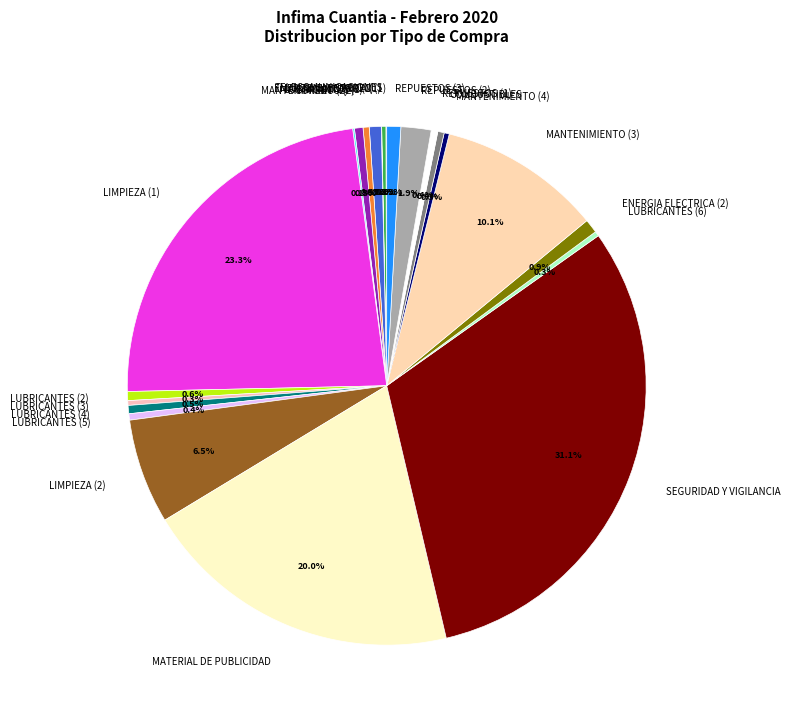

What percentage do COMBUSTIBLES and MANTENIMIENTO (4) together represent?

0.7%